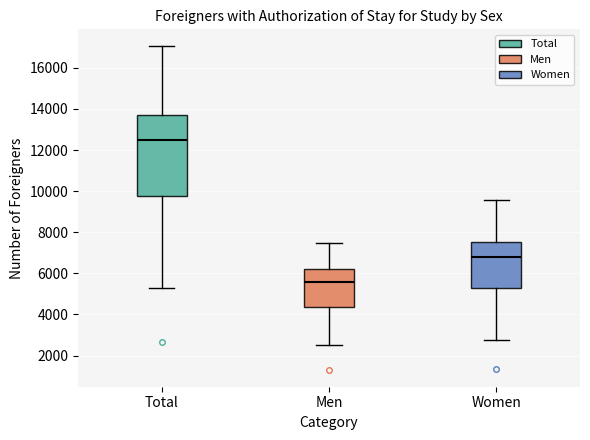

Which box is the tallest, from its lower edge to its upper edge?

Total